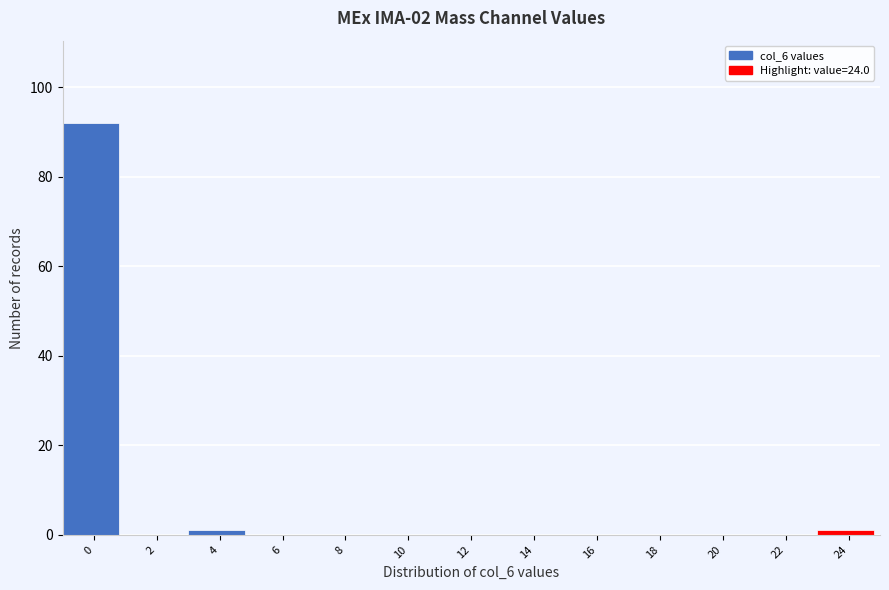

Reading left to right, extract all data points from this chart.

0=92	2=0	4=1	6=0	8=0	10=0	12=0	14=0	16=0	18=0	20=0	22=0	24=1